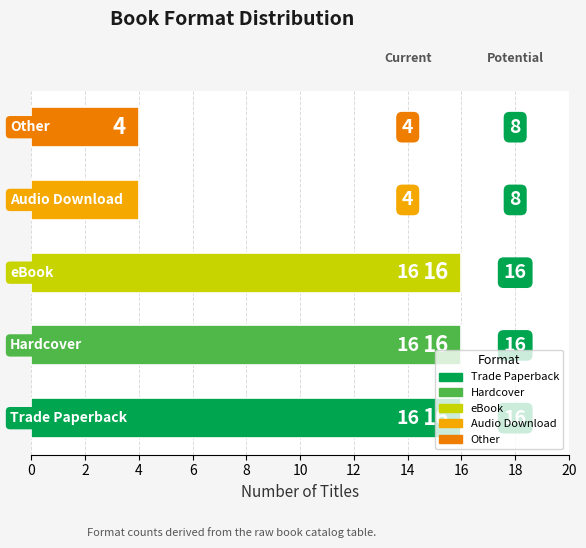

Count the values in the range 4 to 16.

5